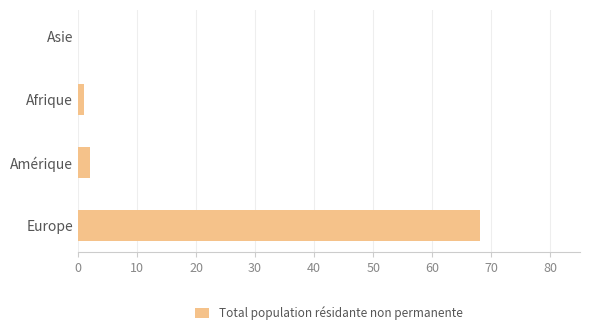

What is the change in value from Europe to Amérique?

-66